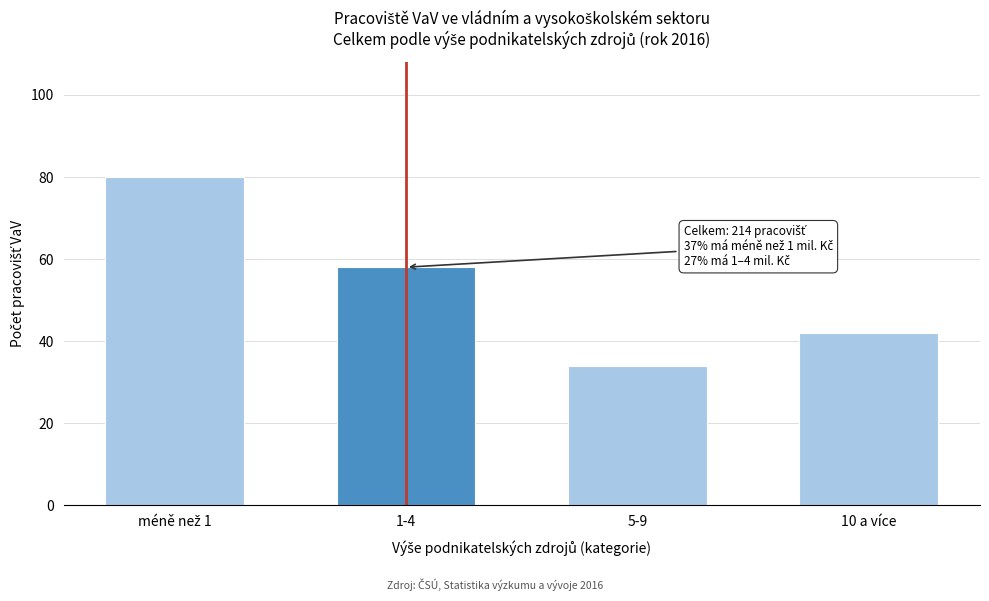

Reading left to right, list all the values displayed in this chart.

80	58	34	42